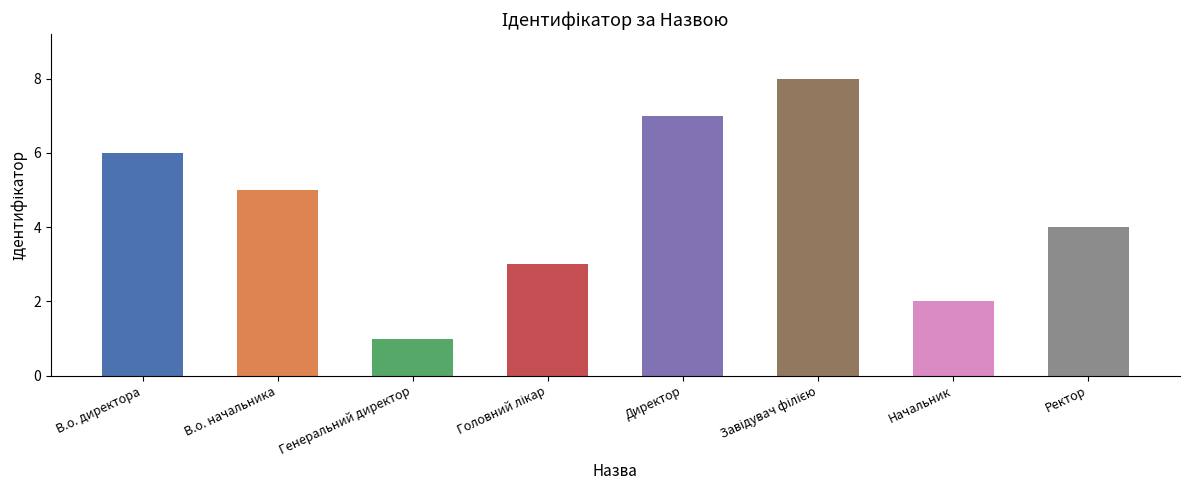

The chart shows a value of 7 at Ректор. True or false?

False